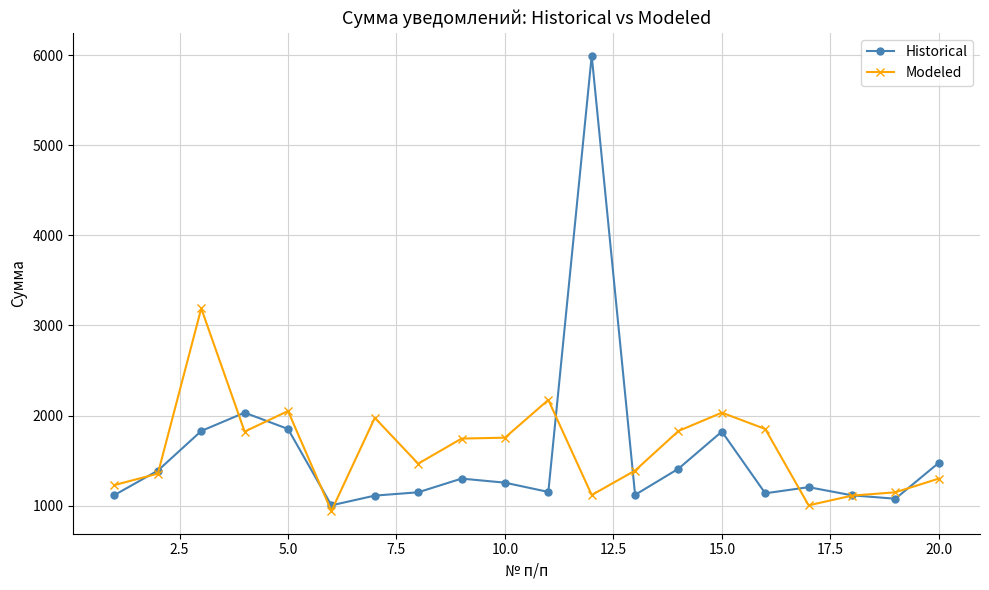

Does the chart display data point markers on the line(s)?

Yes